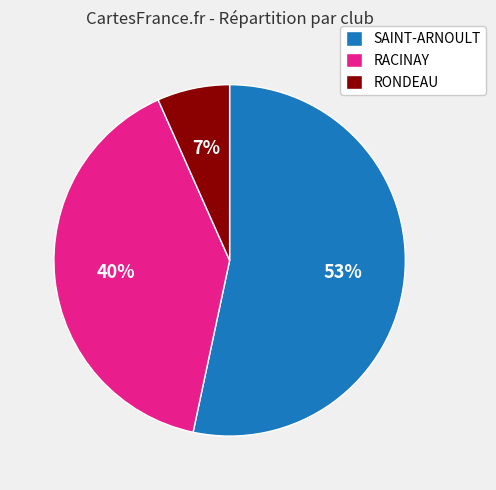

Does any single category account for the majority?

Yes